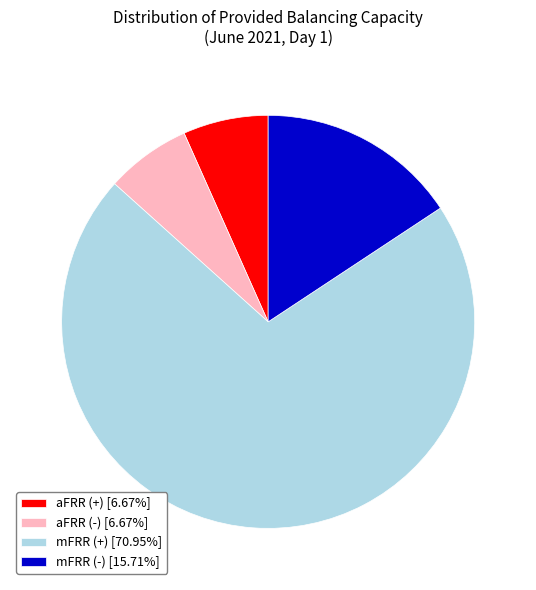

Is the sum of aFRR (-) [6.67%] and mFRR (+) [70.95%] greater than half?

Yes